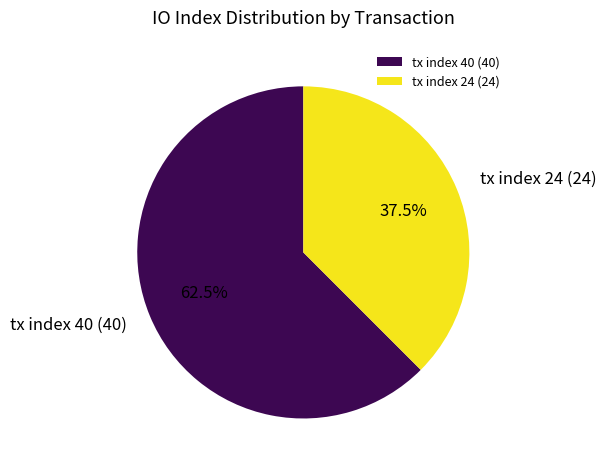

Does tx index 40 represent more than half of the total?

Yes